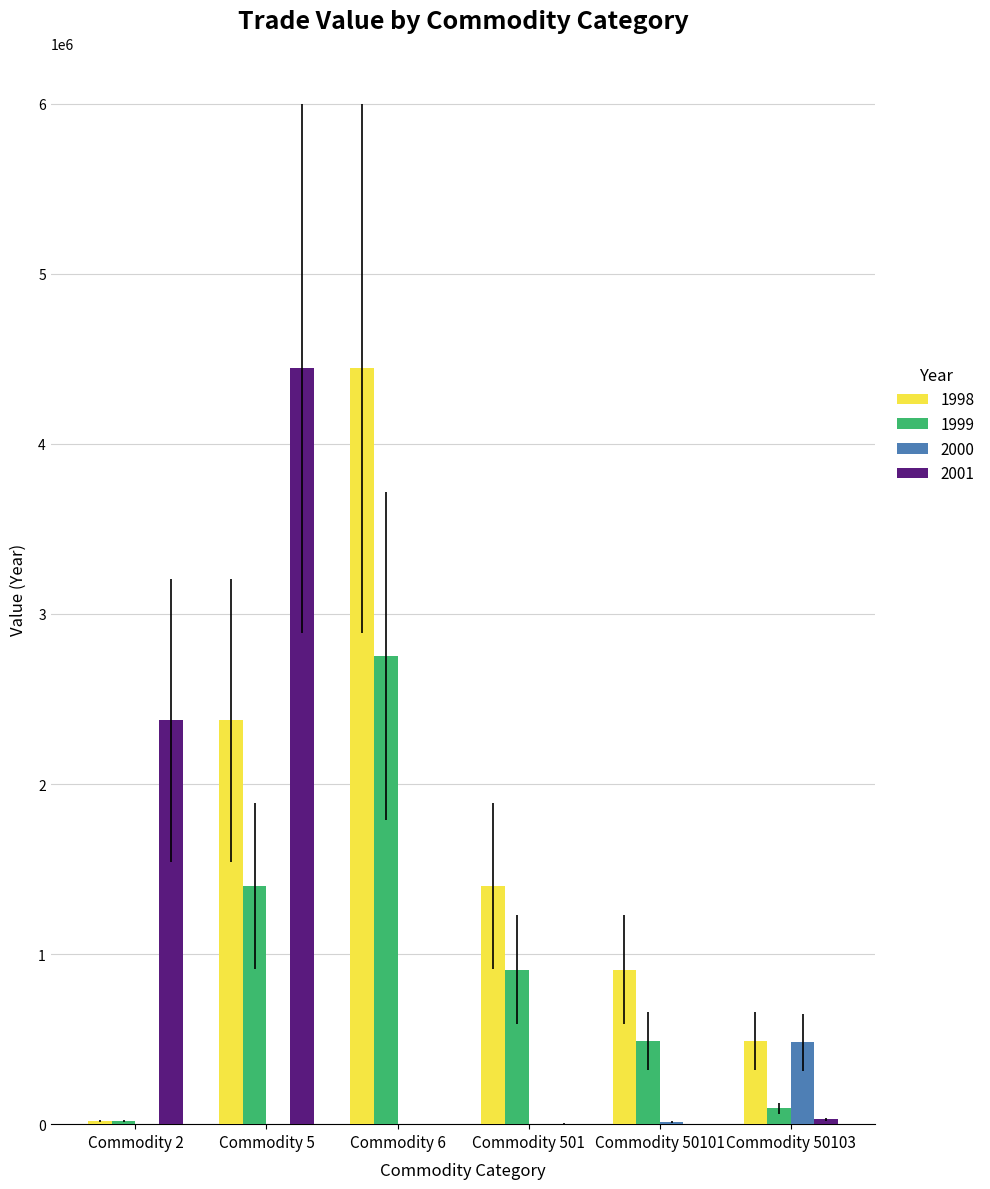

At which category is the sum across all series the highest?

Commodity 5